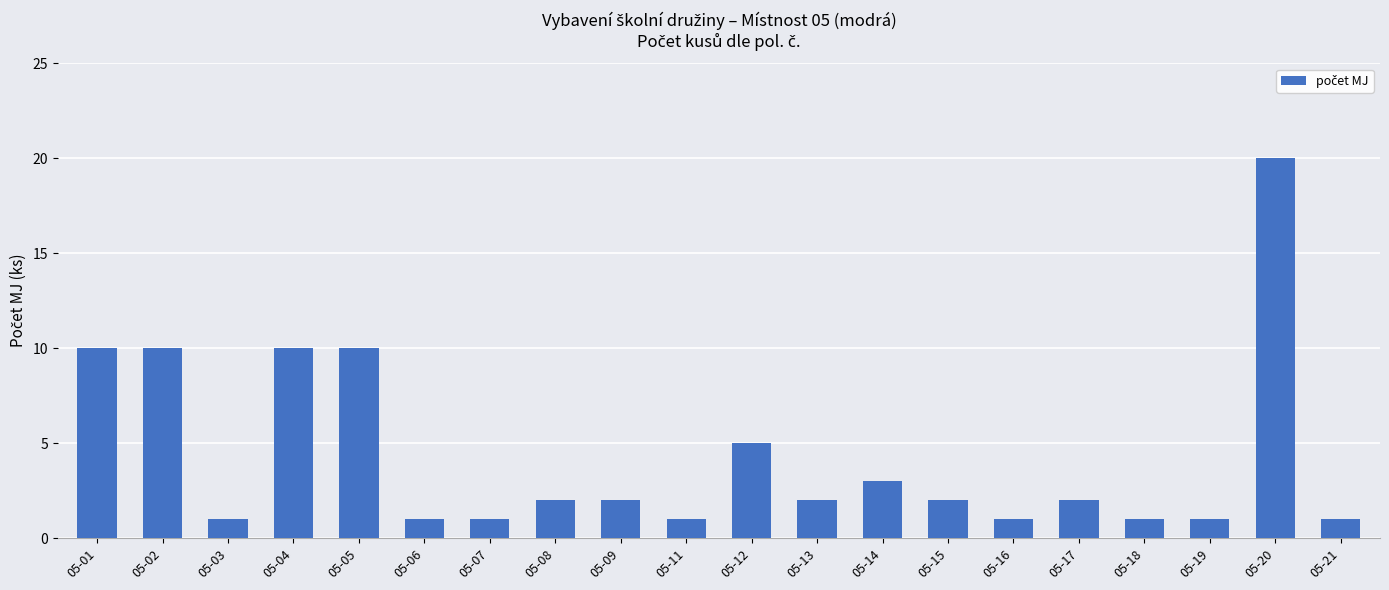

Are the bars horizontal?

No